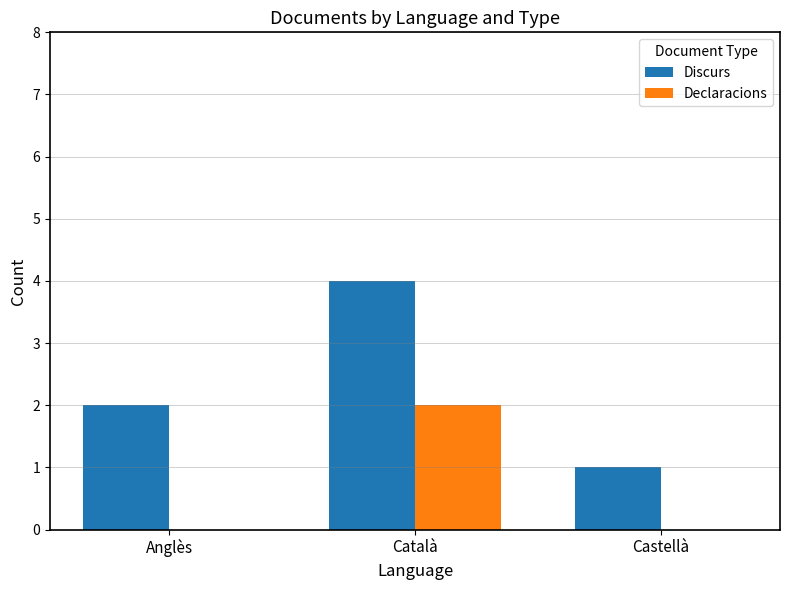

What is the sum of the Discurs values at Castellà and Anglès?

3